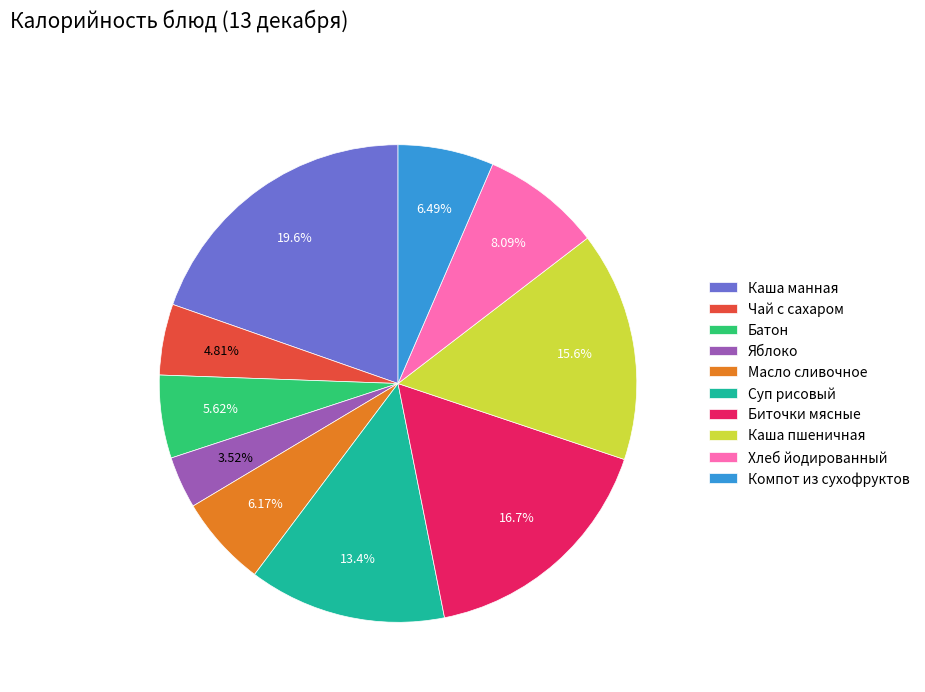

Does any single category account for the majority?

No